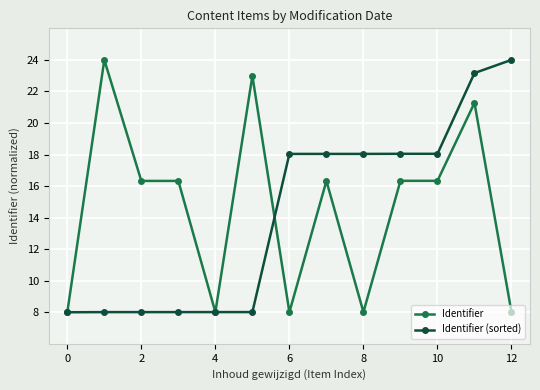

At how many categories does at least one series exceed 20?

4